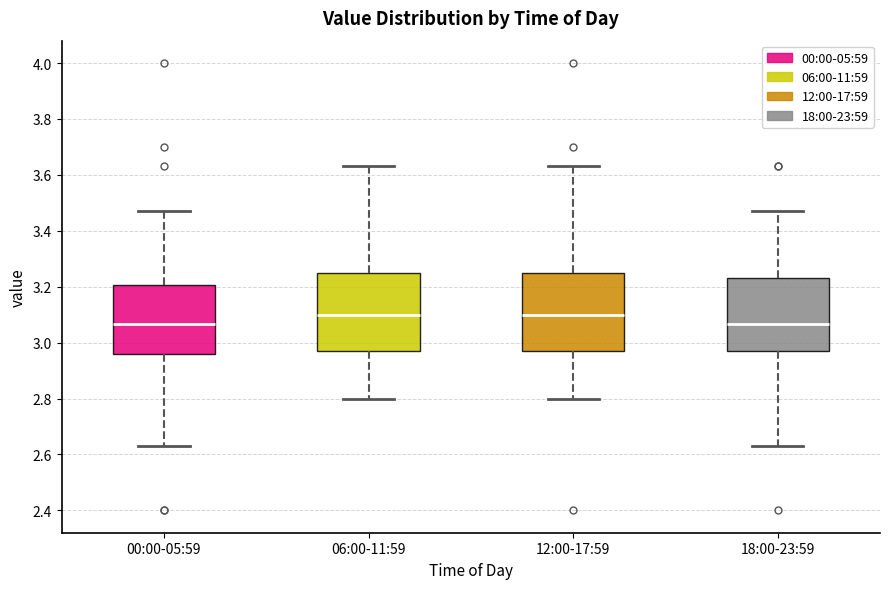

Reading left to right, read every box against the y-axis: the position of its median line, the range the box covers, and the ends of its whiskers. The values are not printed on the chart, so give them approximately, as read against the axis.

00:00-05:59: median 3.06, box 2.96 to 3.20, whiskers 2.64 to 3.48
06:00-11:59: median 3.10, box 2.98 to 3.24, whiskers 2.80 to 3.64
12:00-17:59: median 3.10, box 2.98 to 3.24, whiskers 2.80 to 3.64
18:00-23:59: median 3.06, box 2.98 to 3.24, whiskers 2.64 to 3.48